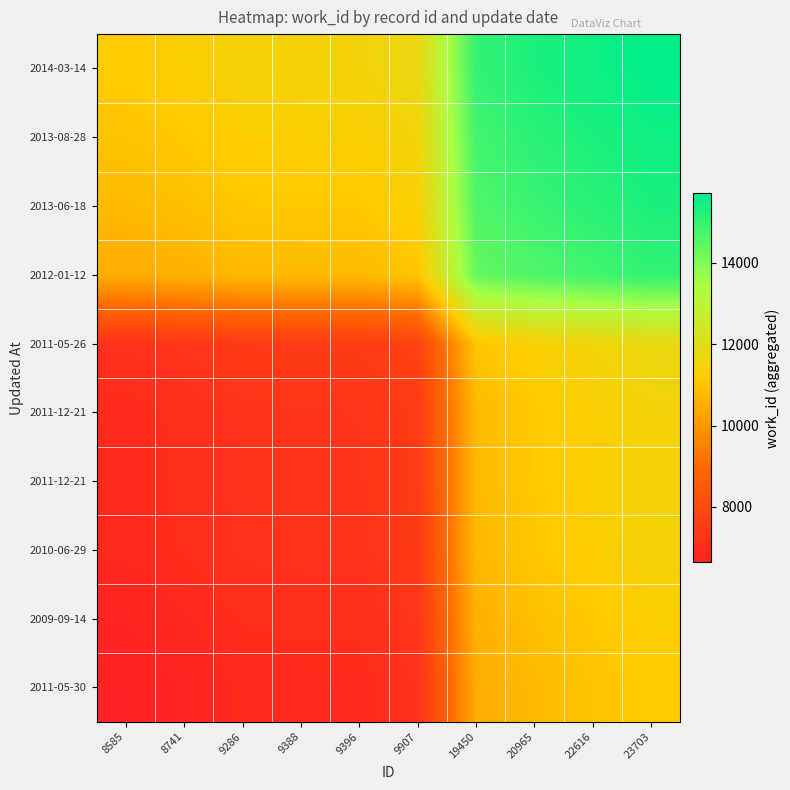

Count the number of categories in the chart.

10